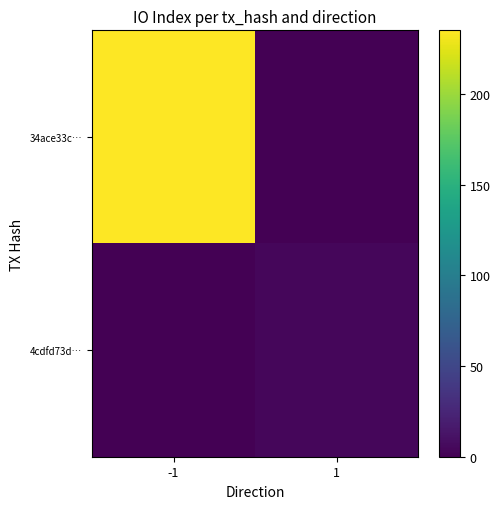

Reading left to right, extract all data points from this chart.

34ace33c…: -1=235	1=0
4cdfd73d…: -1=0	1=4